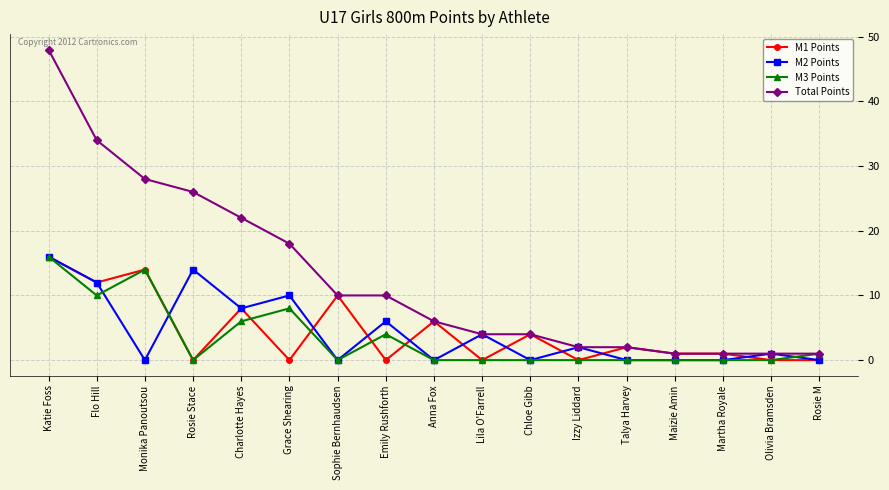

Between Flo Hill and Sophie Bernhaudsen, which series saw the biggest shift?

Total Points